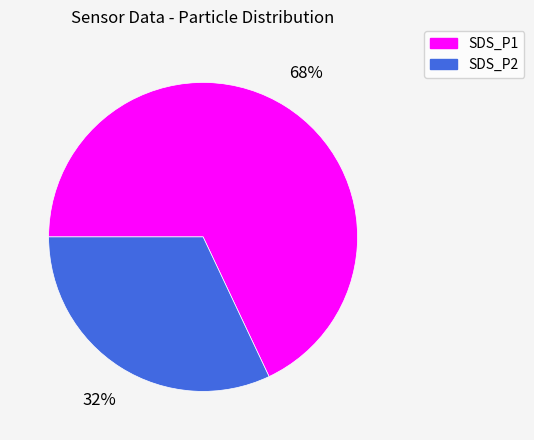

Which category accounts for the majority?

SDS_P1